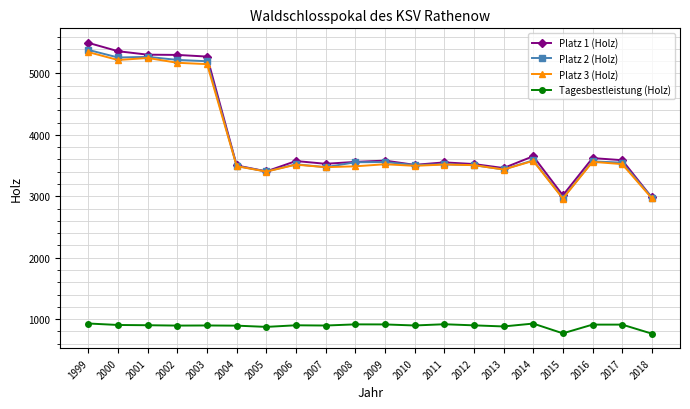

True or false: Platz 1 (Holz) has more than 0 interior local peaks.

True